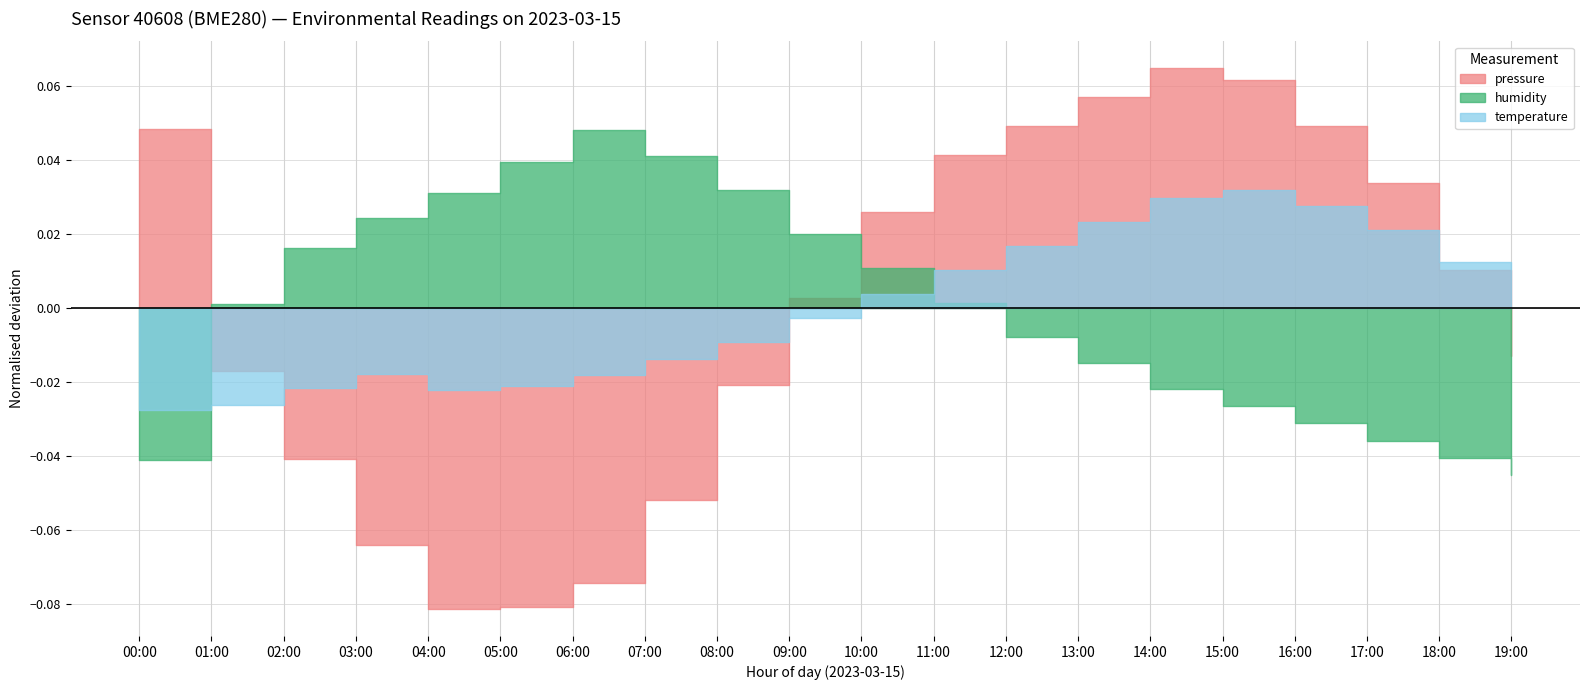

Is the value of humidity at 07:00 greater than the value of temperature at 16:00?

Yes